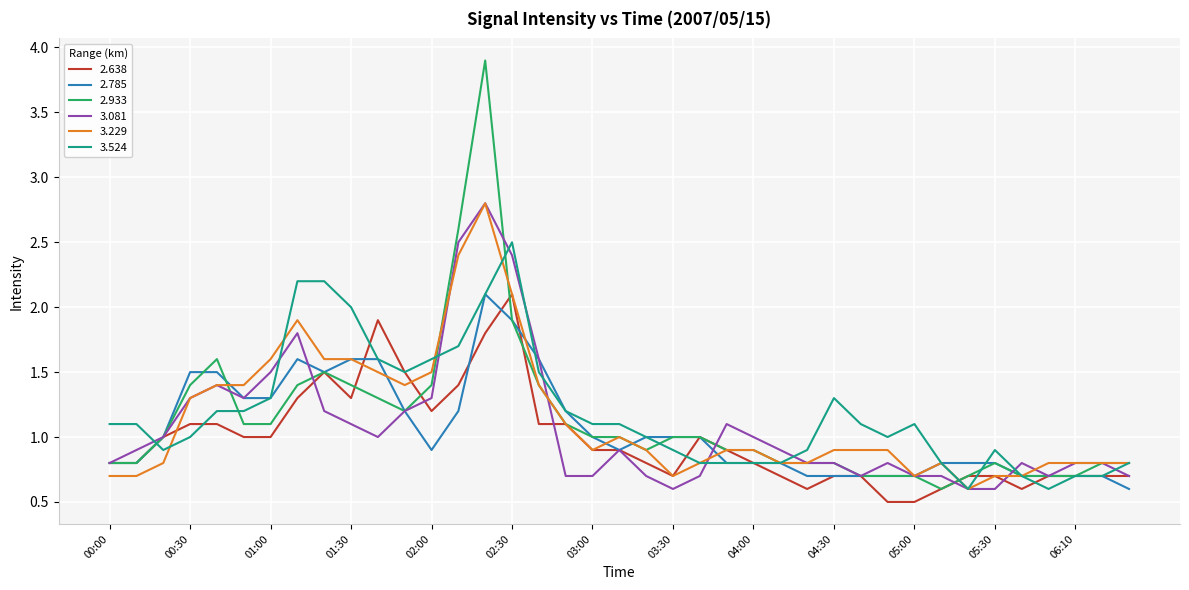

Which series has the largest range (max minus min)?

2.933